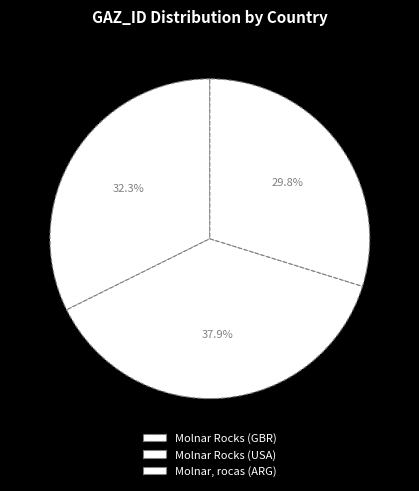

True or false: Molnar Rocks (GBR) accounts for 32% of the total.

True